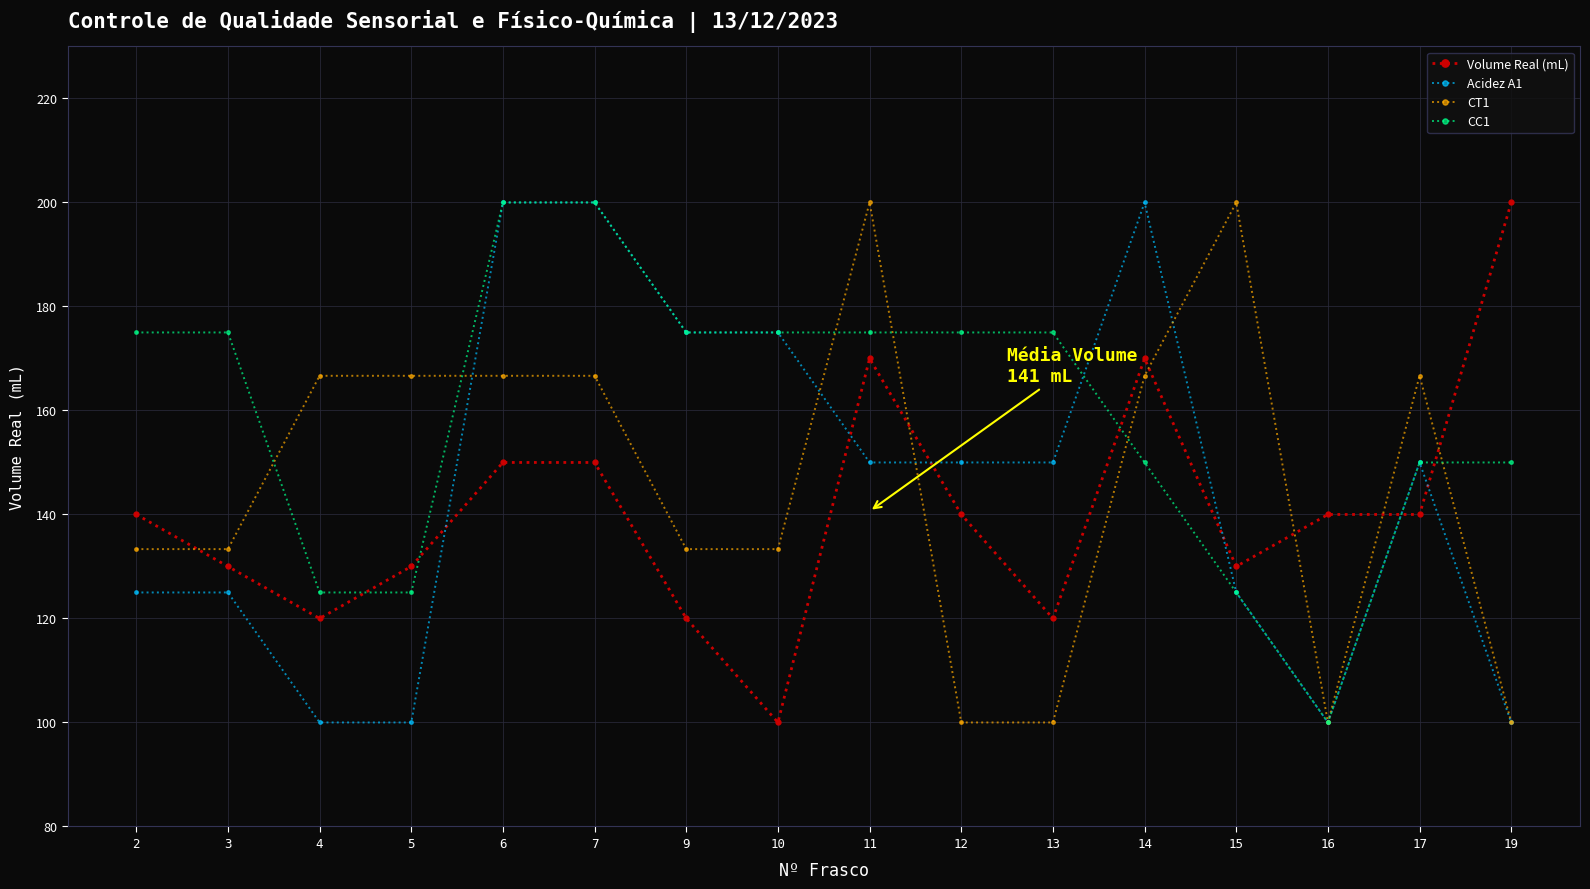

How many series are shown in this chart?

4